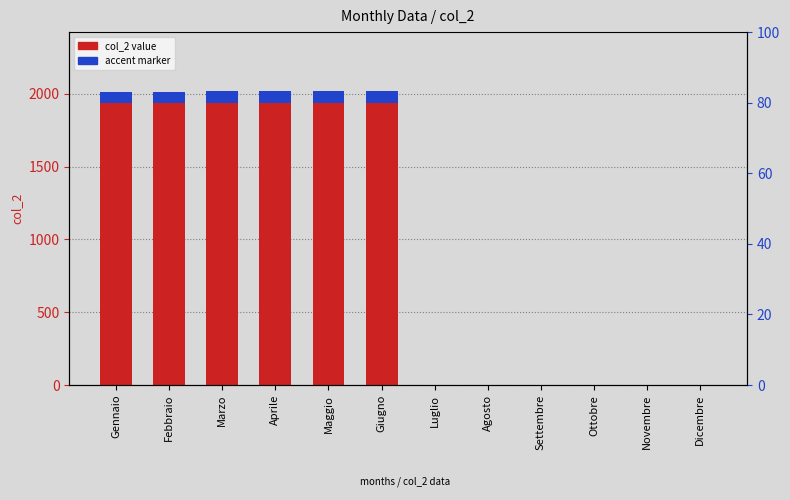

Does the chart contain stacked bars?

No